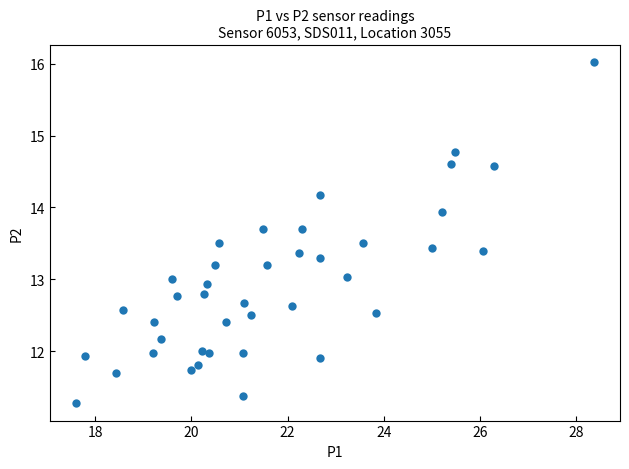

What is the range of X values (max minus min)?

10.8